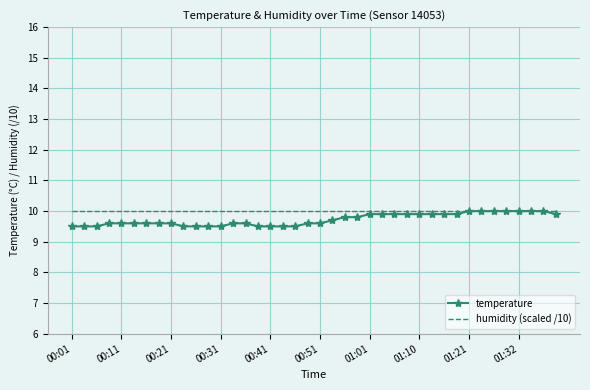

How many temperature values are between 9 and 10?

40